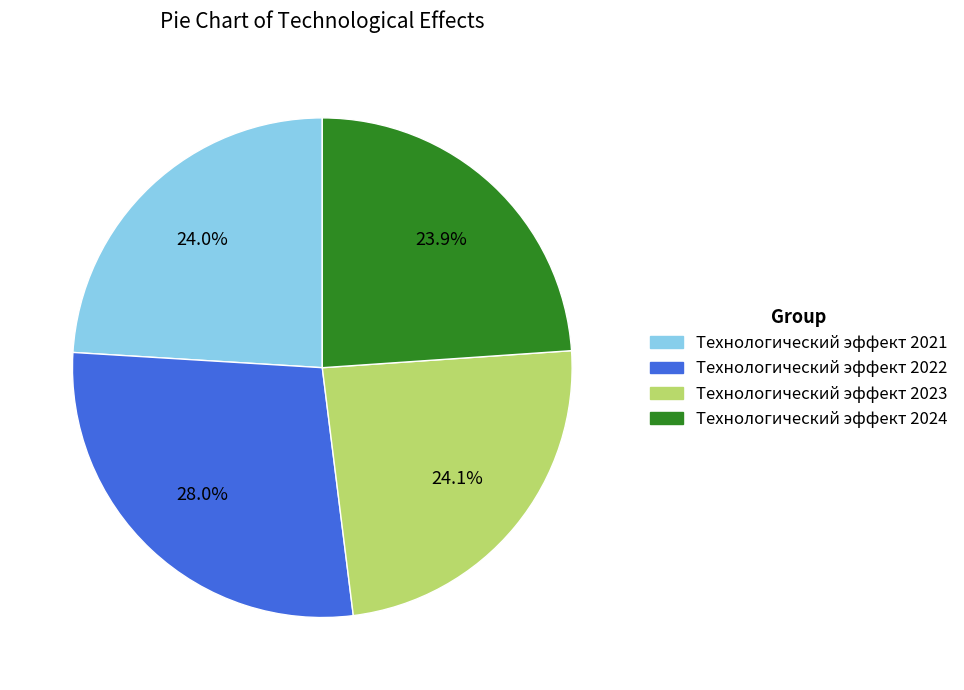

Between Технологический эффект 2021 and Технологический эффект 2022, which is larger?

Технологический эффект 2022